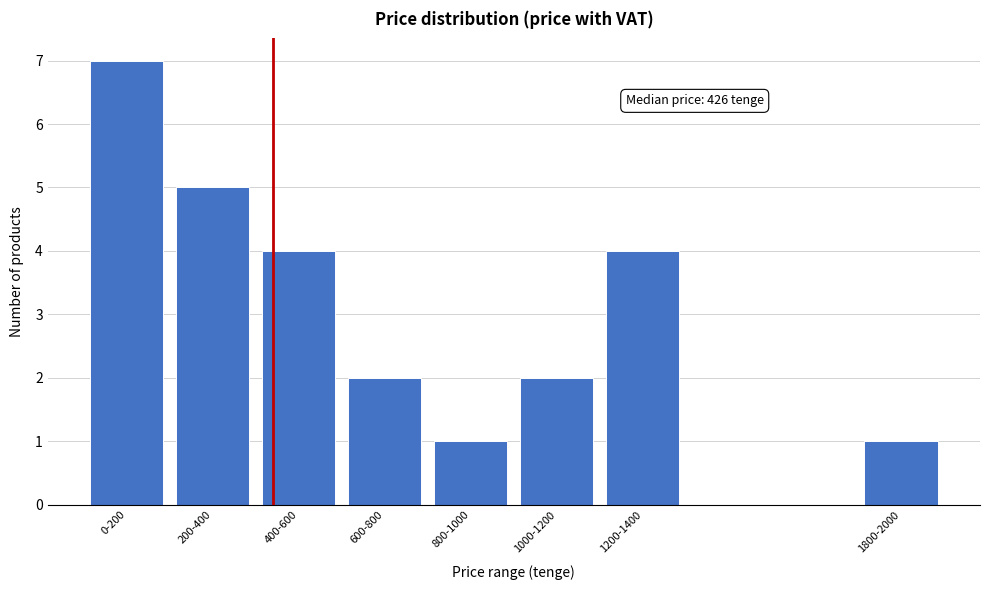

Reading left to right, extract all data points from this chart.

0-200=7	200-400=5	400-600=4	600-800=2	800-1000=1	1000-1200=2	1200-1400=4	1800-2000=1